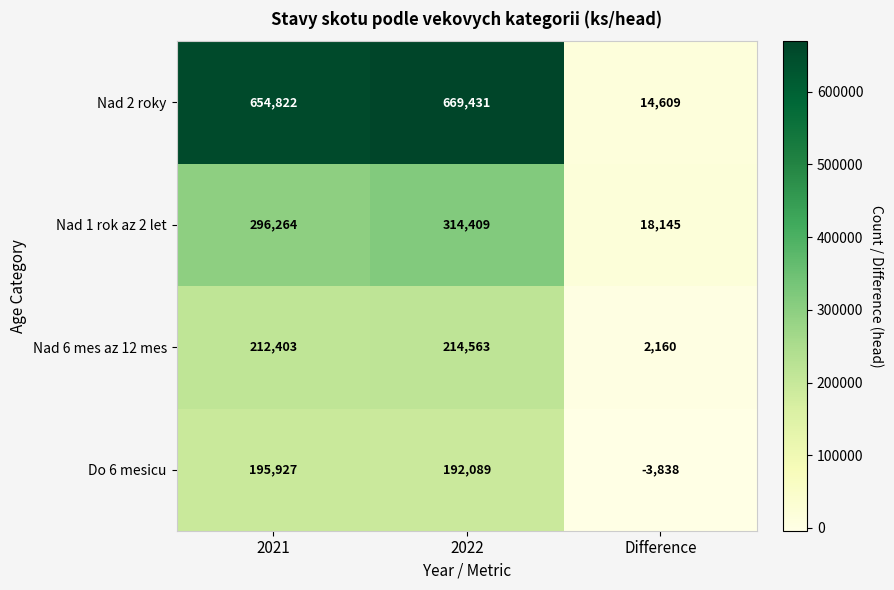

Between 2021 and Difference, which series saw the biggest shift?

Nad 2 roky